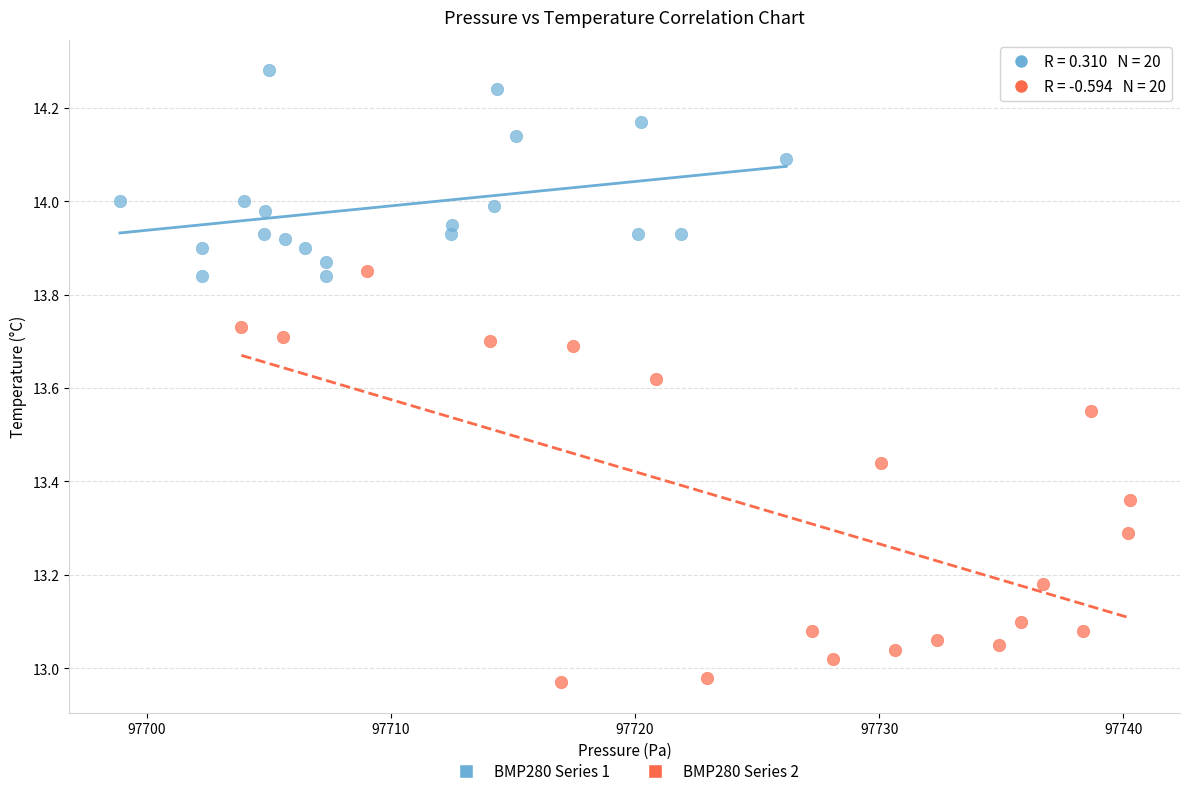

Which series reaches the maximum Y coordinate?

BMP280 Series 1